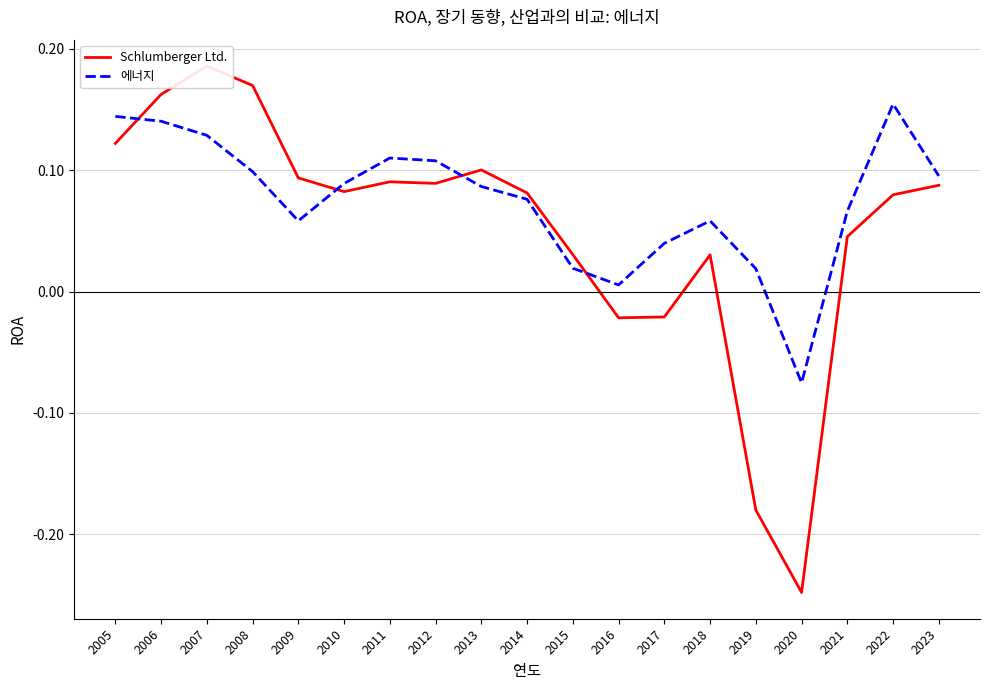

Does the chart have visible grid lines?

Yes